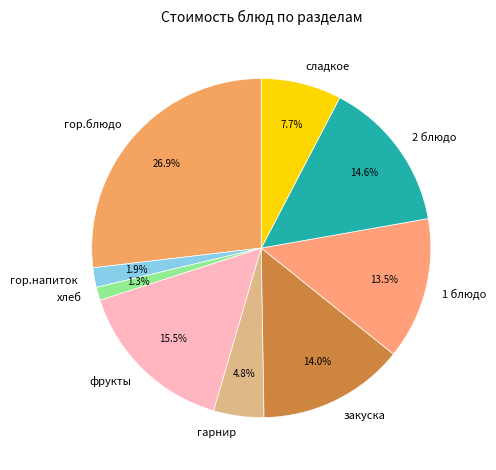

True or false: фрукты accounts for 25% of the total.

False